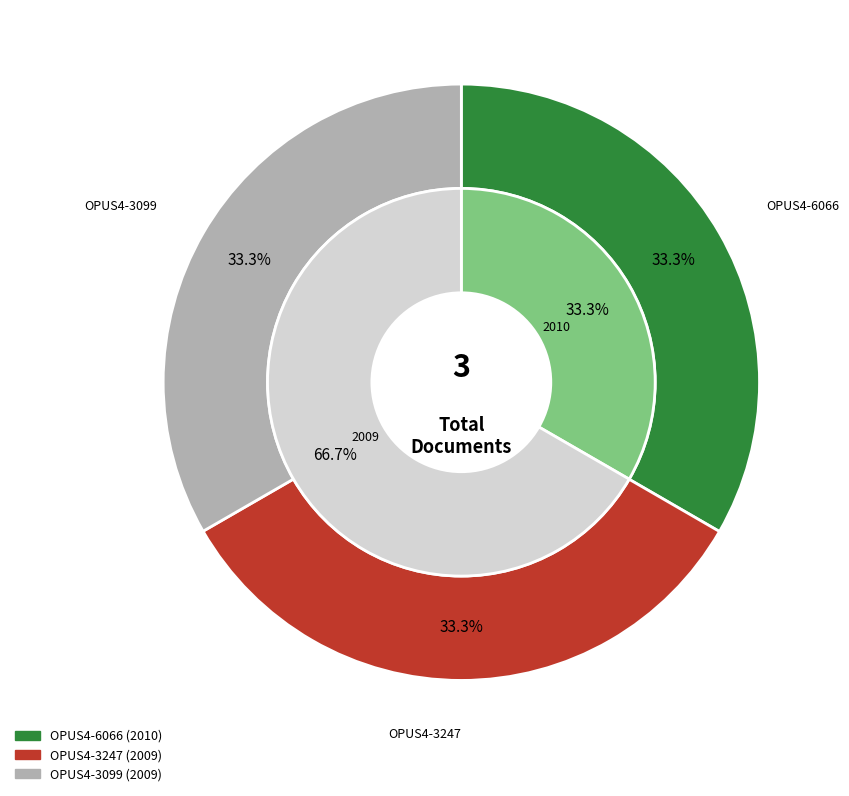

Does any single category account for the majority?

No